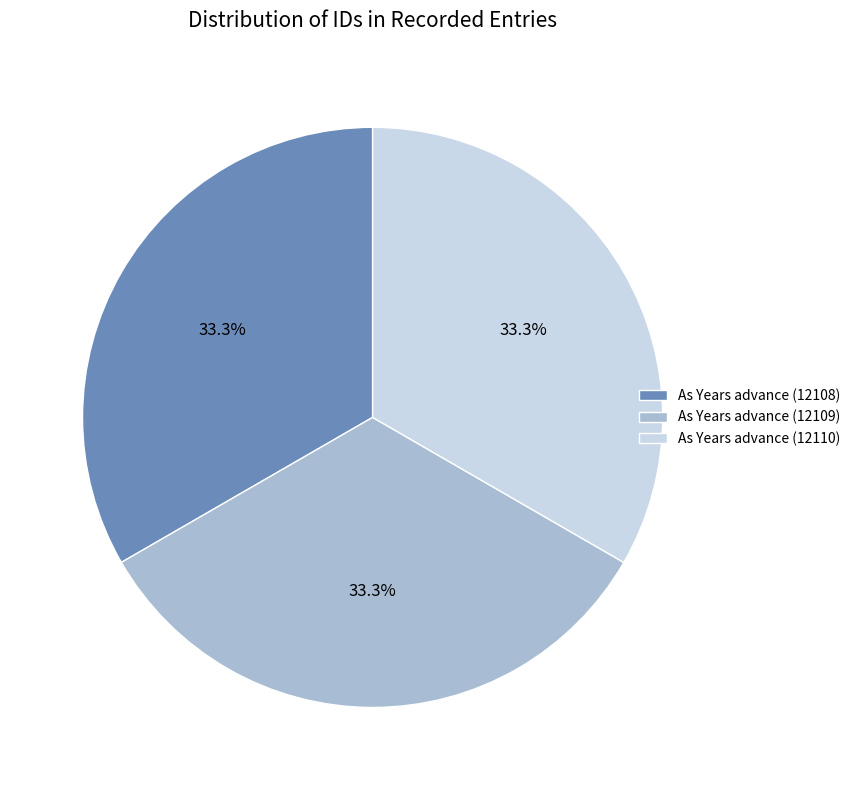

What percentage is the As Years advance (12109) slice, to the nearest percent?

33%